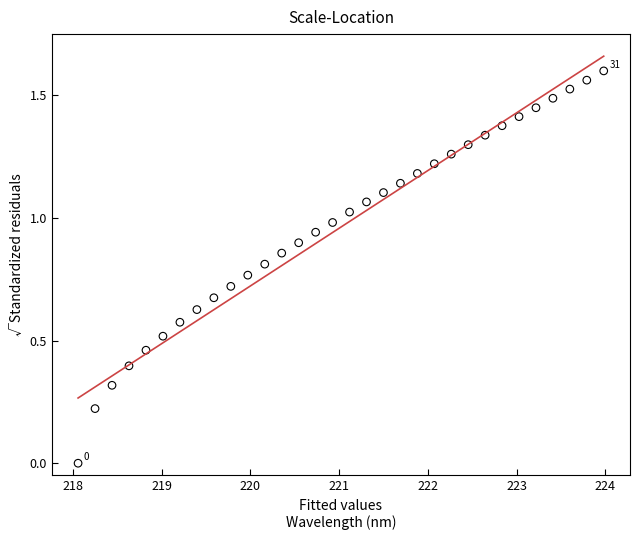

What is the range of X values (max minus min)?

5.9